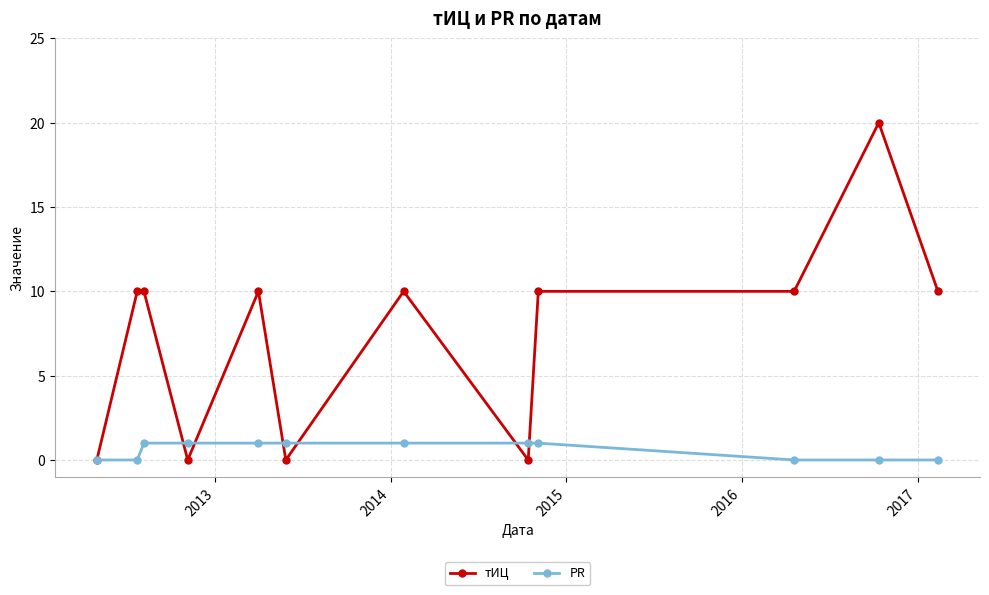

Which series has the largest total across all categories?

тИЦ